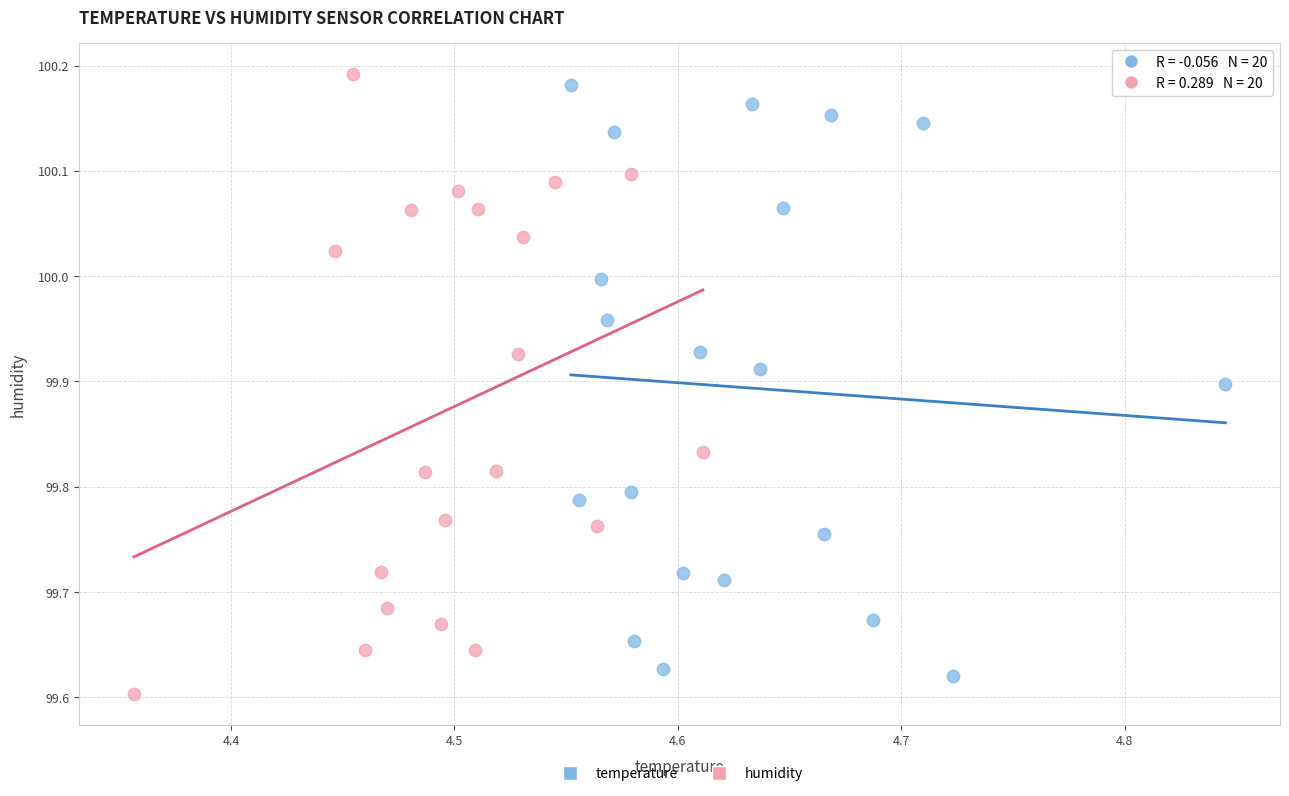

What are all the series names shown in the legend?

temperature, humidity